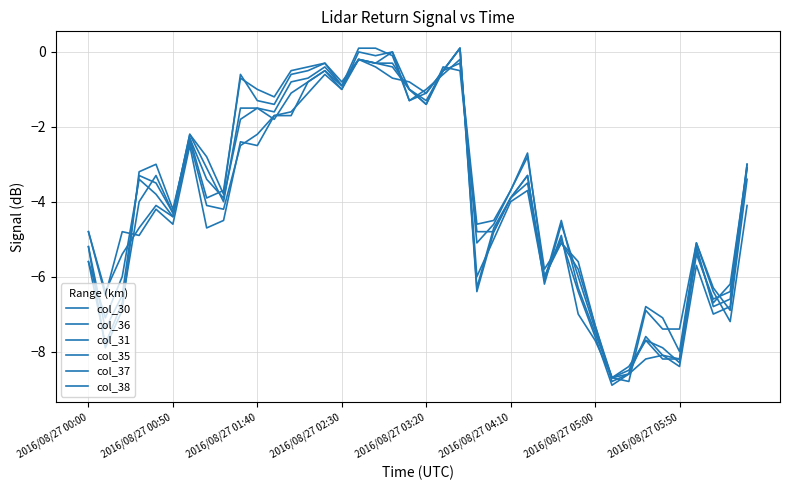

List the series in order of their peak value, lowest first.

col_31, col_35, col_30, col_36, col_37, col_38